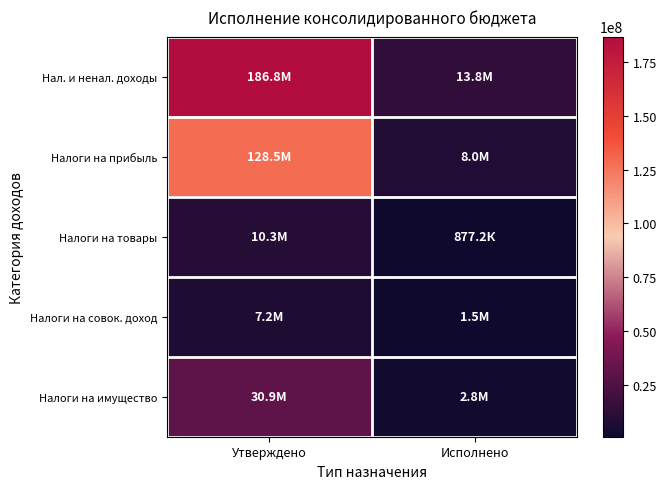

Rank the series by their maximum value, from highest to lowest.

Нал. и ненал. доходы, Налоги на прибыль, Налоги на имущество, Налоги на товары, Налоги на совок. доход